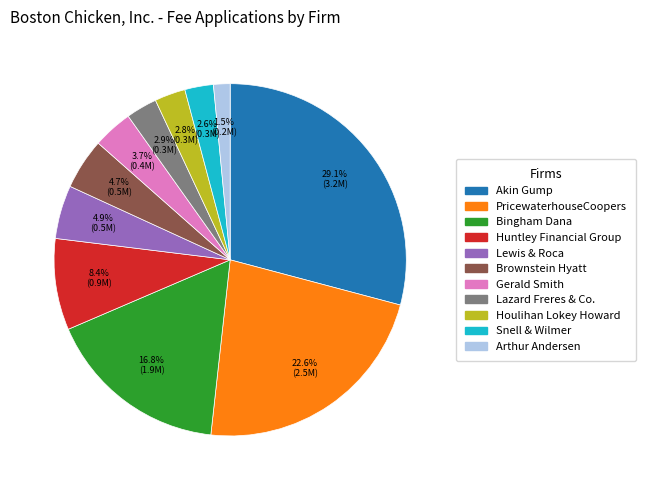

What is the largest slice in the pie chart?

Akin Gump